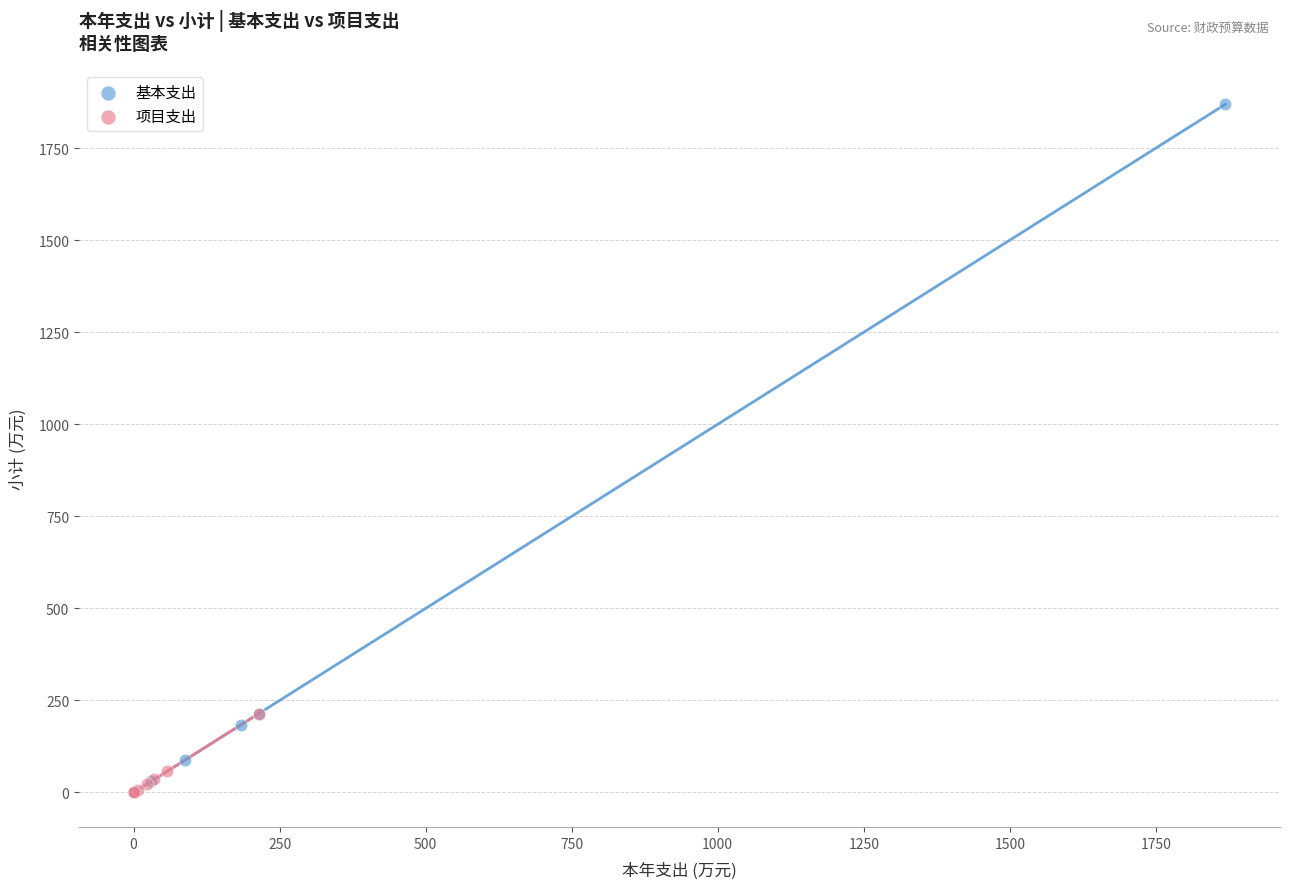

Which series contains the highest Y value?

基本支出